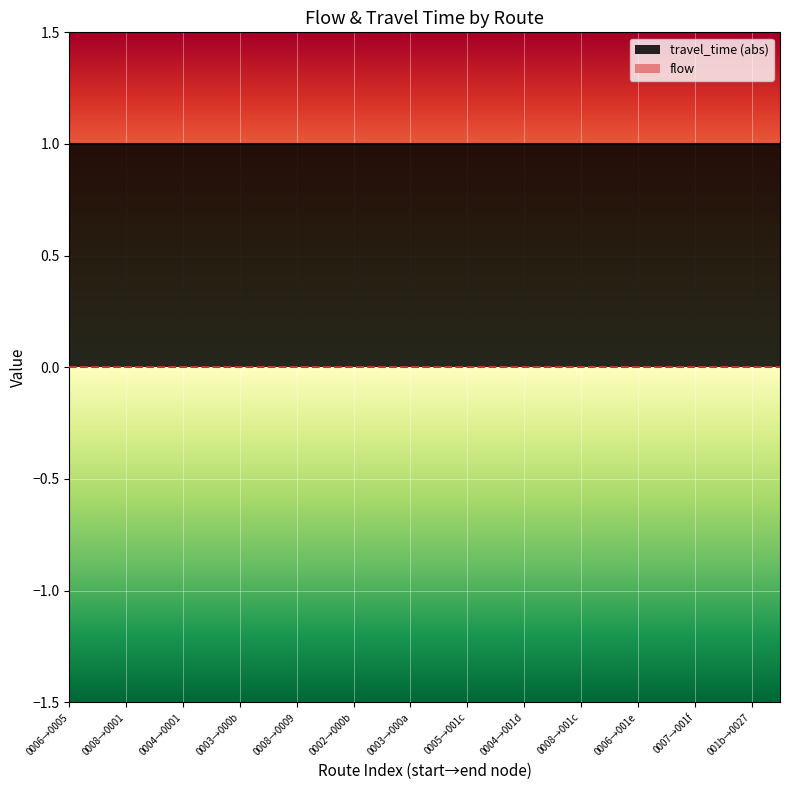

The travel_time series shows -1 at 9. True or false?

False